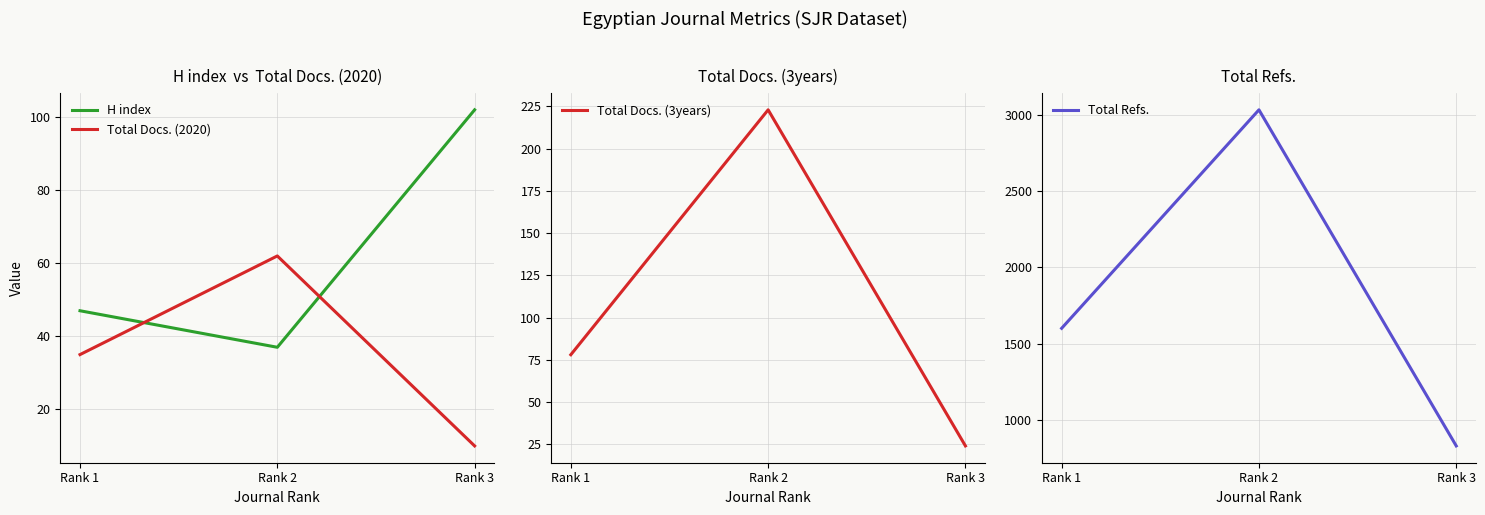

What is the maximum value shown in the chart?

3036